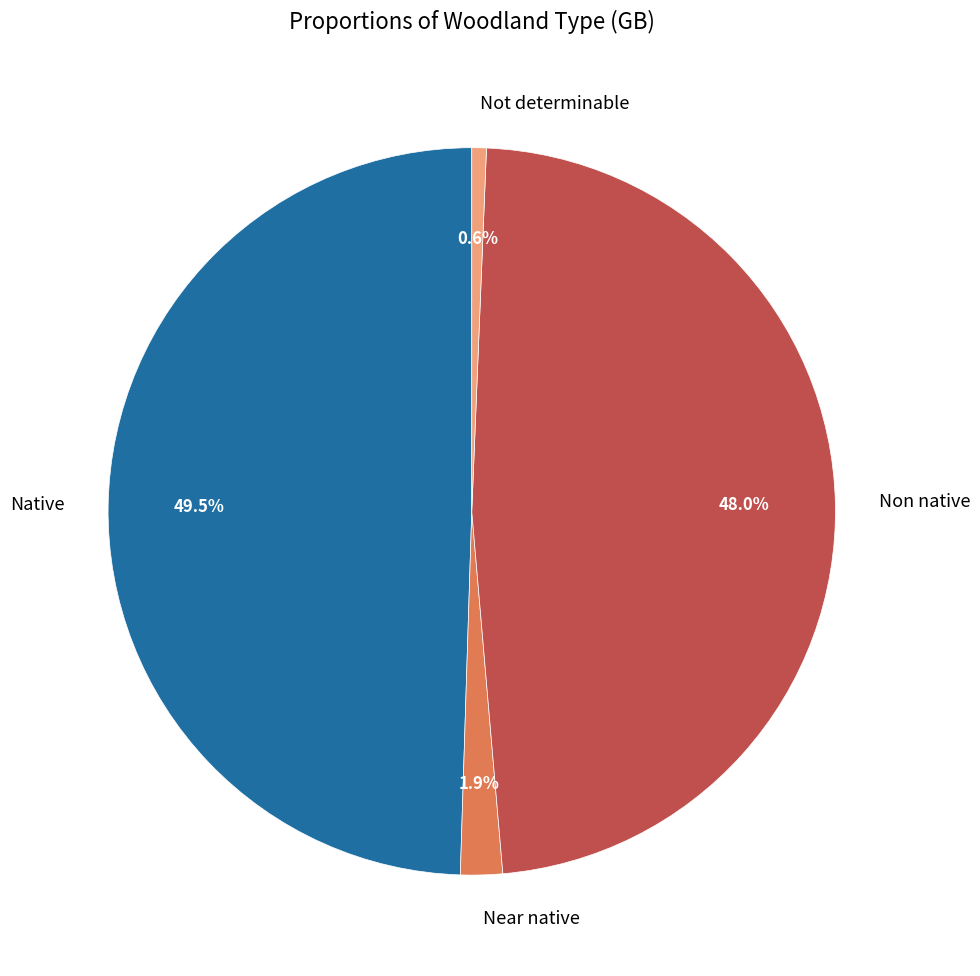

Does any single category account for the majority?

No